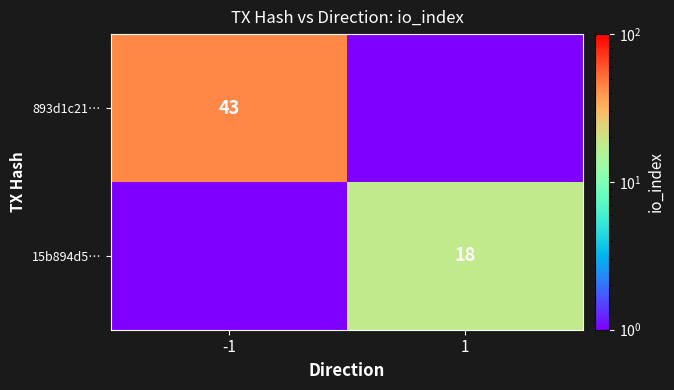

The 15b894d5… series shows 10.6 at 1. True or false?

False